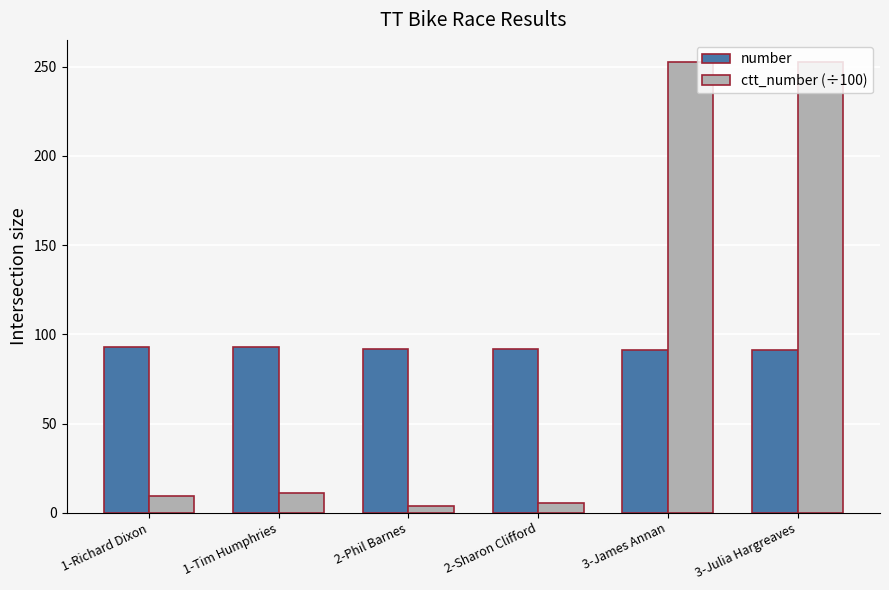

What value does the ctt_number (÷100) series have at 2-Phil Barnes?

3.9